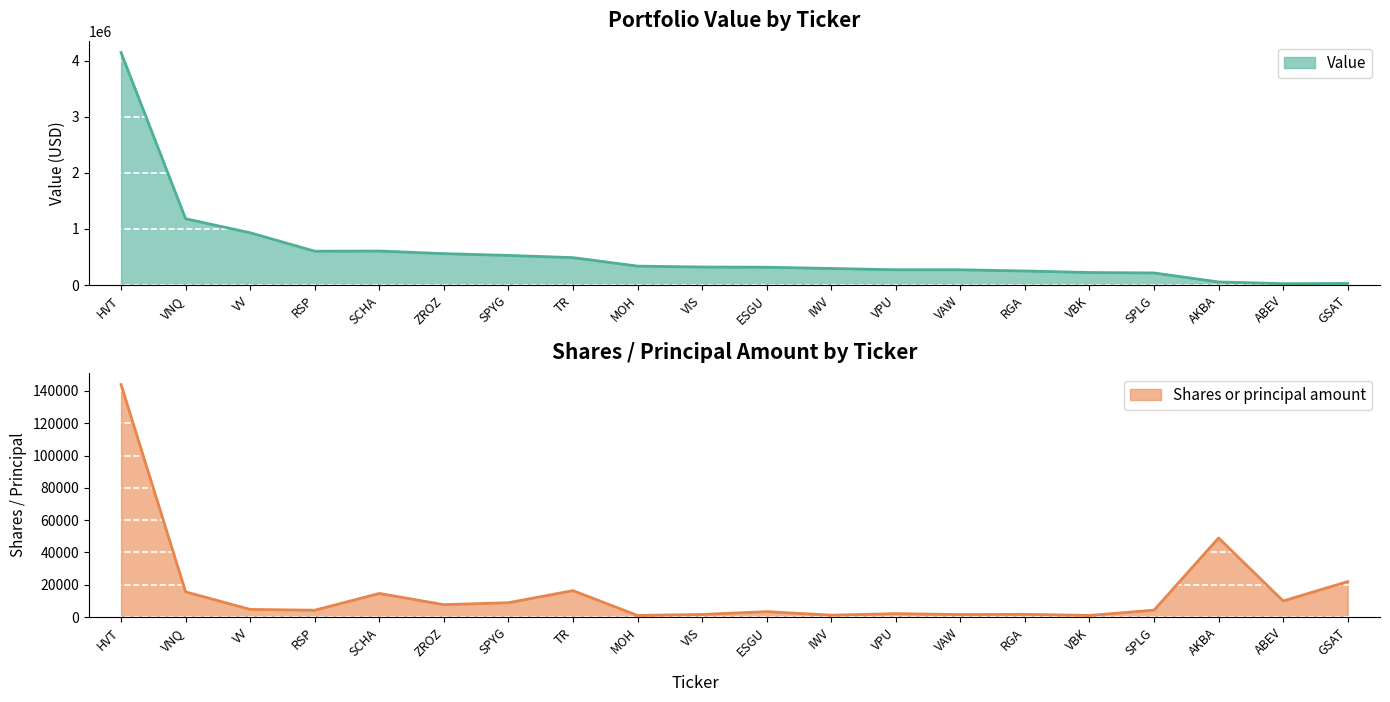

Which category has the highest value in the Value series?

HVT